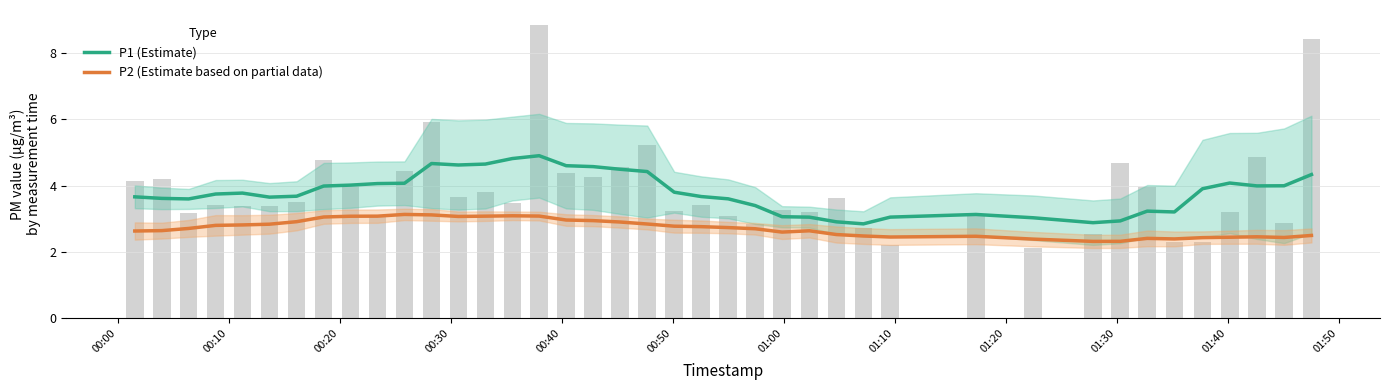

Rank the series by their average value, from highest to lowest.

P1 (Estimate), P2 (Estimate based on partial data)